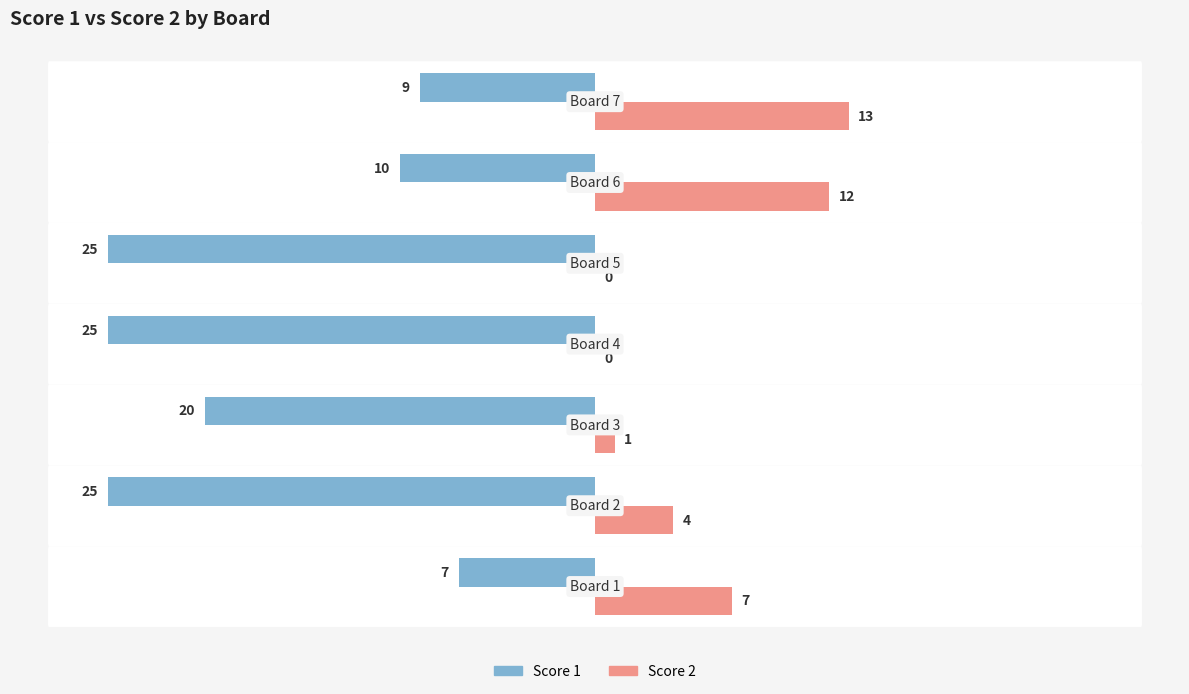

What is the sum of all Score 1 values?

-121